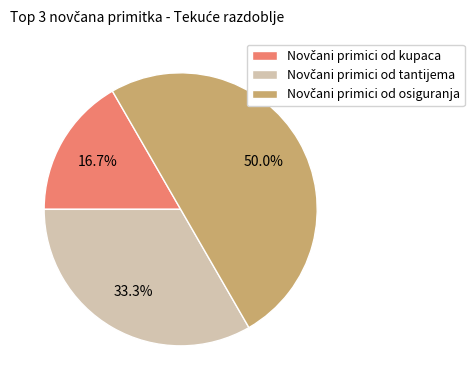

Count the number of slices in the pie.

3